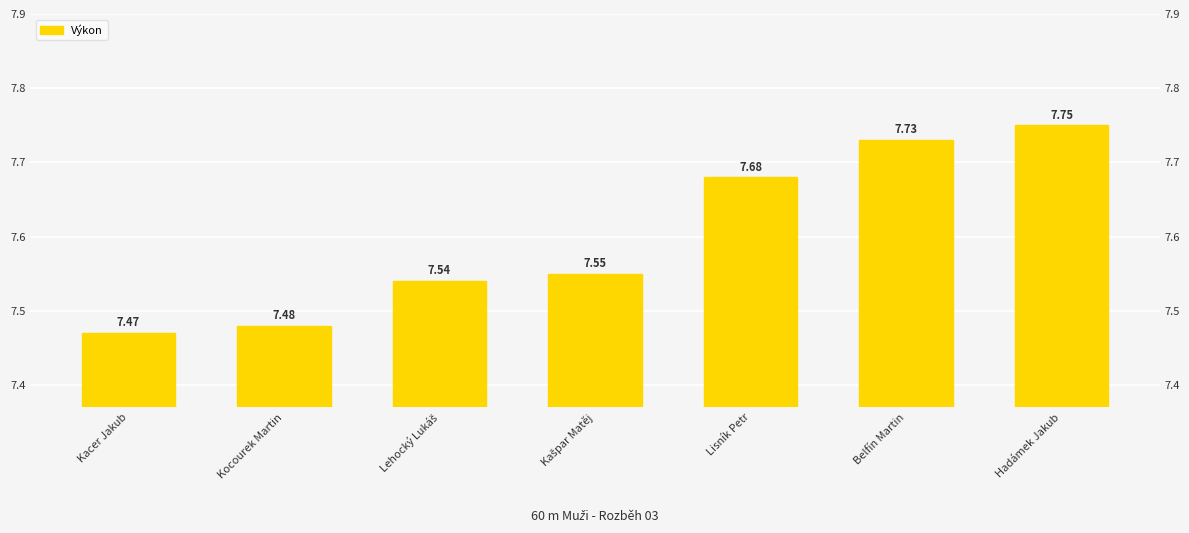

At which label is the value closest to 7?

Kacer Jakub